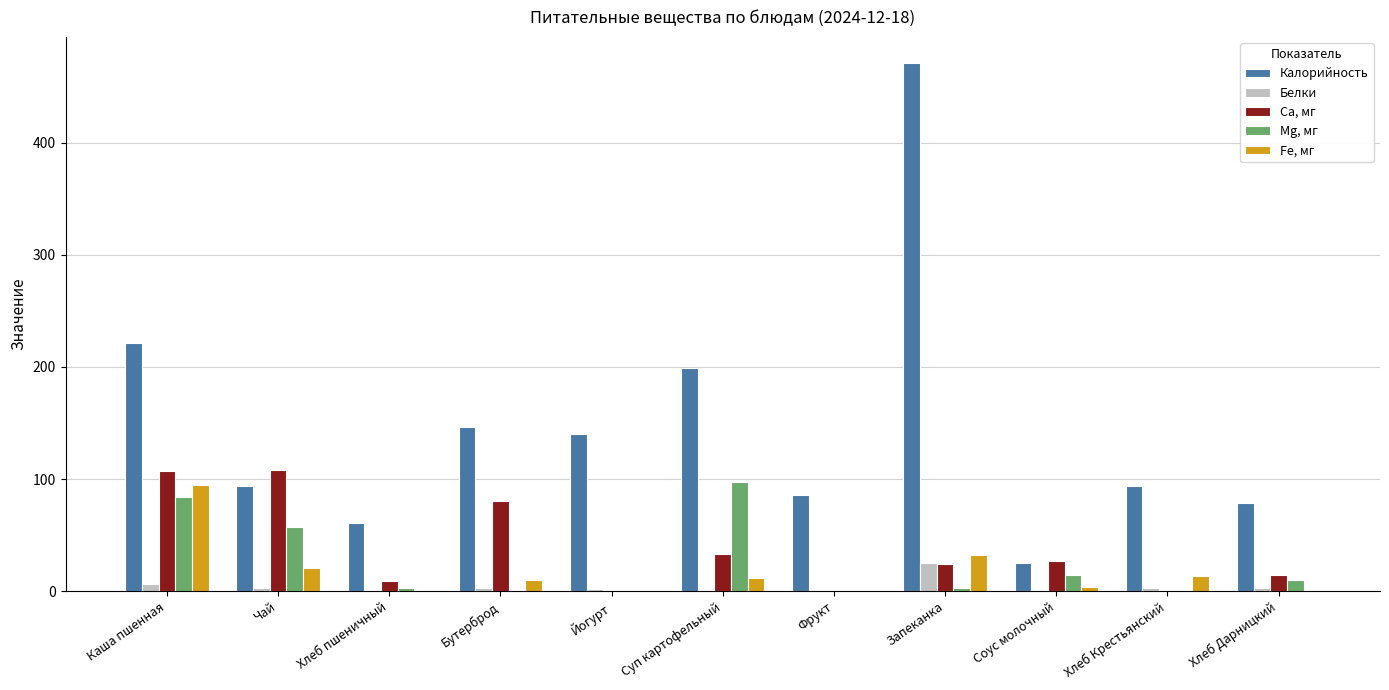

What are all the series names shown in the legend?

Калорийность, Белки, Ca, мг, Mg, мг, Fe, мг